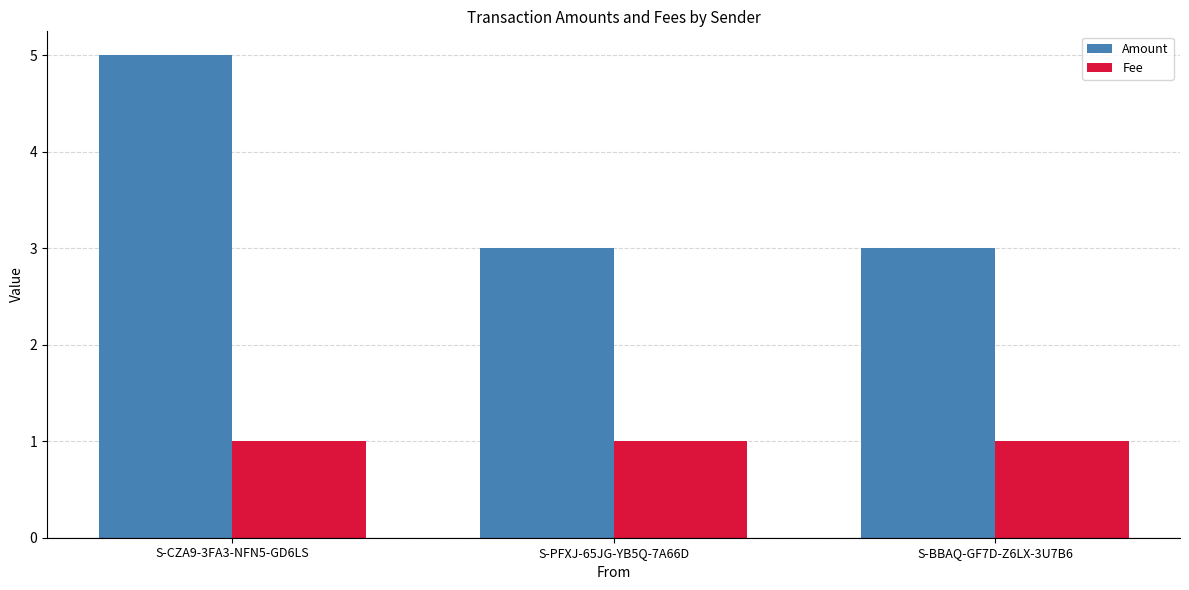

Is it true that Amount equals 3 at S-BBAQ-GF7D-Z6LX-3U7B6?

True